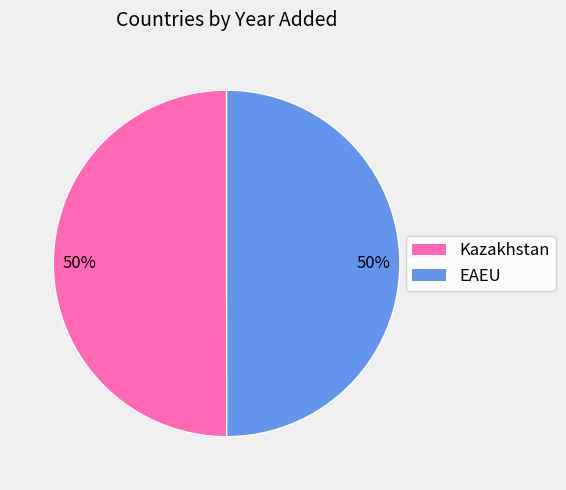

To the nearest percent, what percentage of the pie is Kazakhstan?

50%